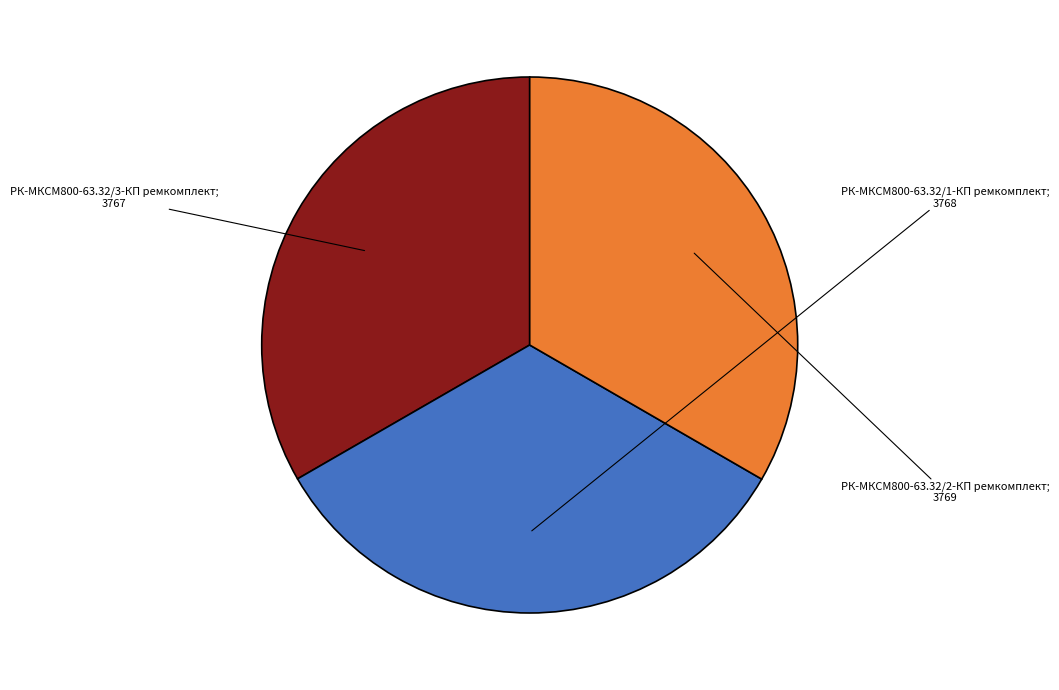

Is there any slice that represents more than half of the pie?

No